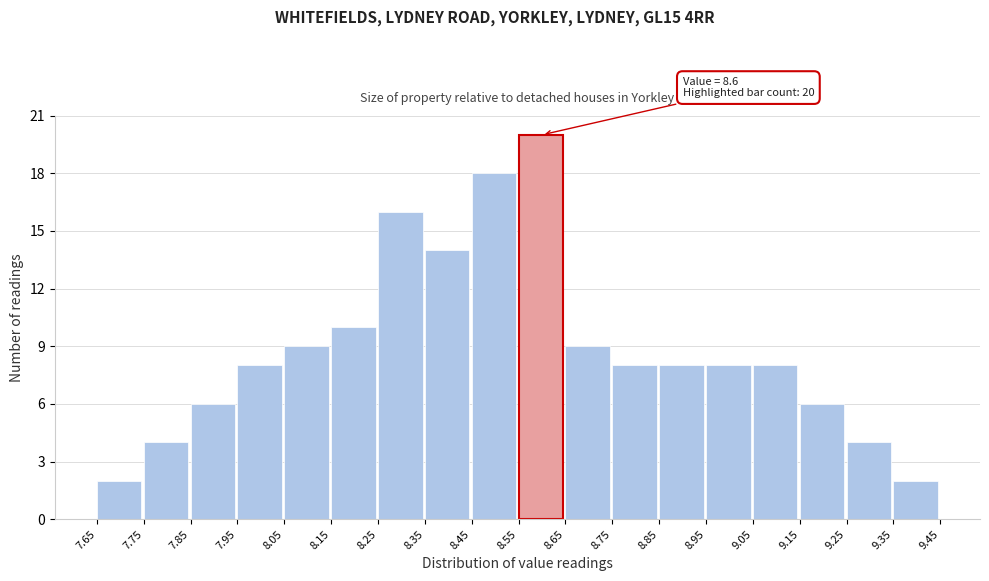

Over which range of the x-axis is the bar tallest?

8.55 to 8.65